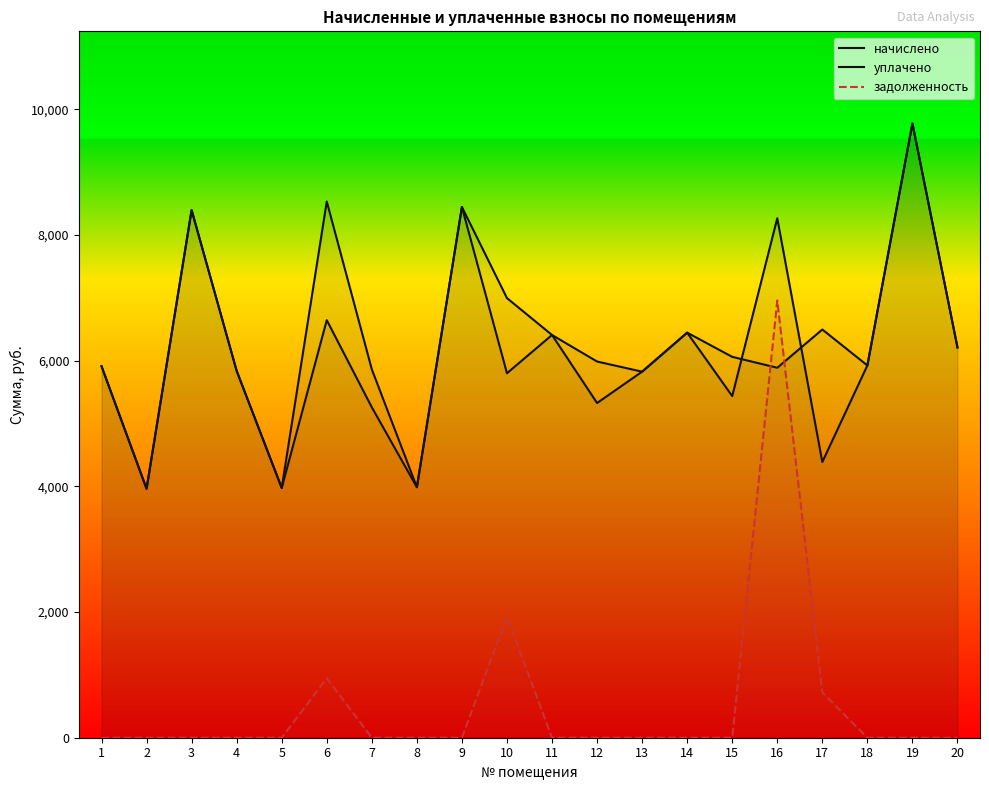

In начислено, how many points are higher than both neighbors (excluding endpoints)?

7